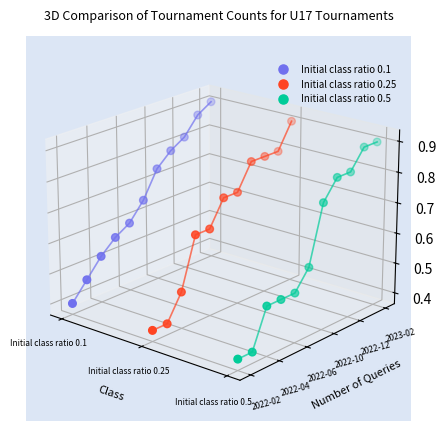

Is the value of Initial class ratio 0.1 at 6 greater than the value of Initial class ratio 0.25 at 3?

Yes